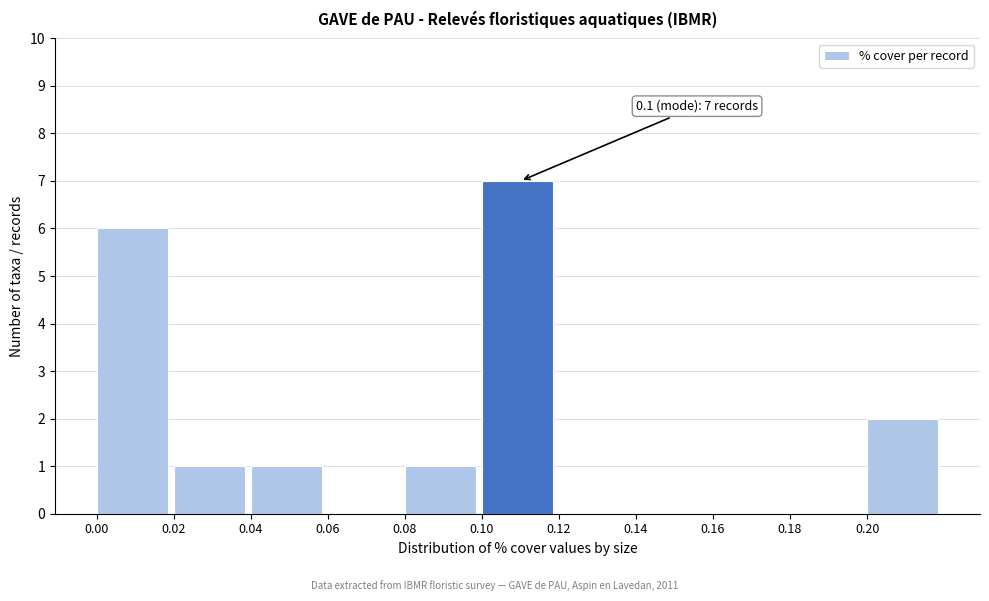

Which range on the x-axis has the tallest bar?

0.10 to 0.12